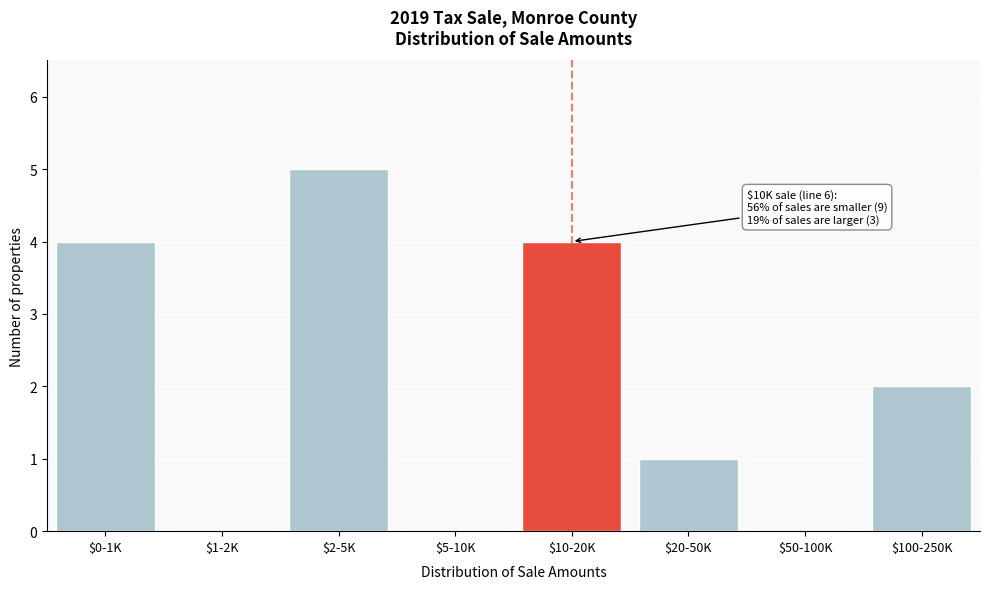

What is the sum of all values?

16